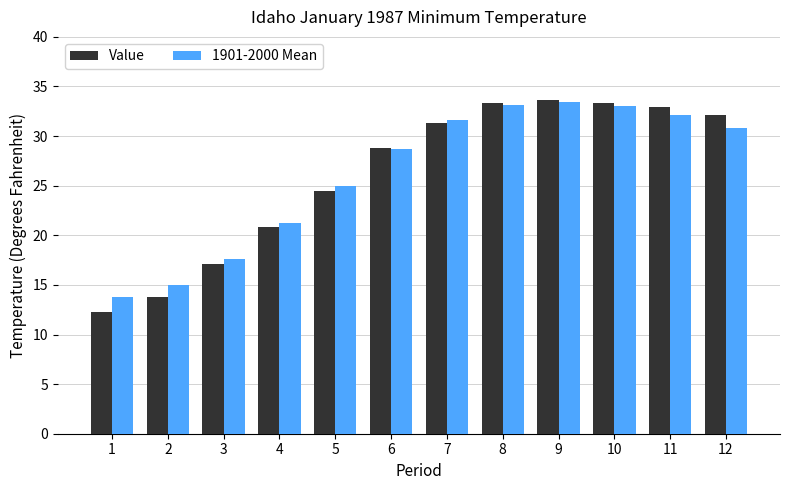

What is the minimum value shown in the chart?

12.3